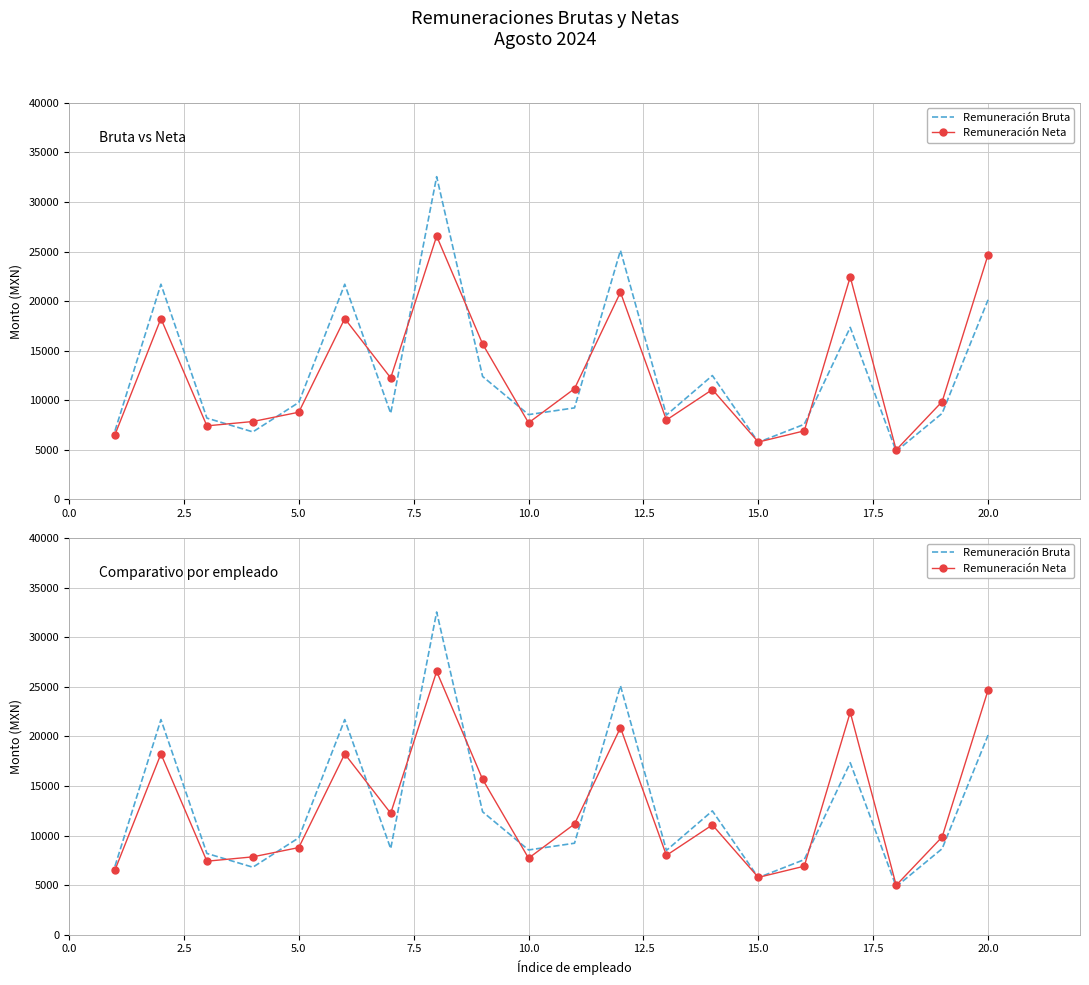

What is the value of the Remuneración Bruta point at the 7th from the left?

8684.0